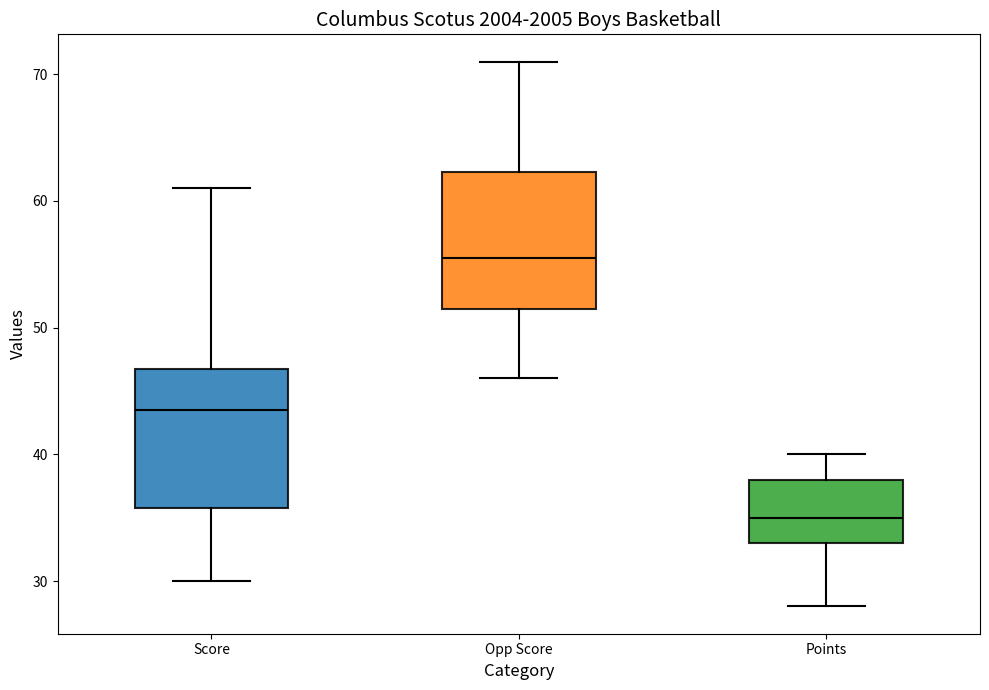

Where does the median line of the box for Score sit on the y-axis? The values are not printed on the chart, so give them approximately, as read against the axis.

44